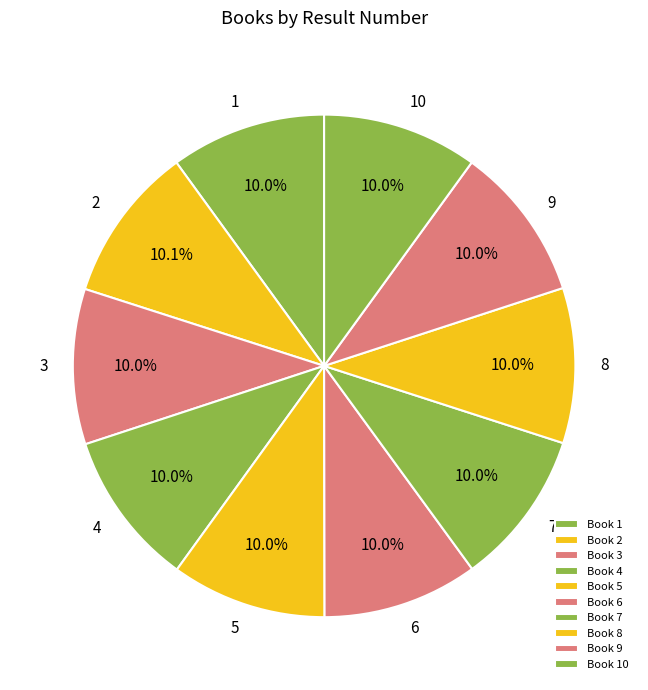

To the nearest percent, what portion does 3 represent?

10%